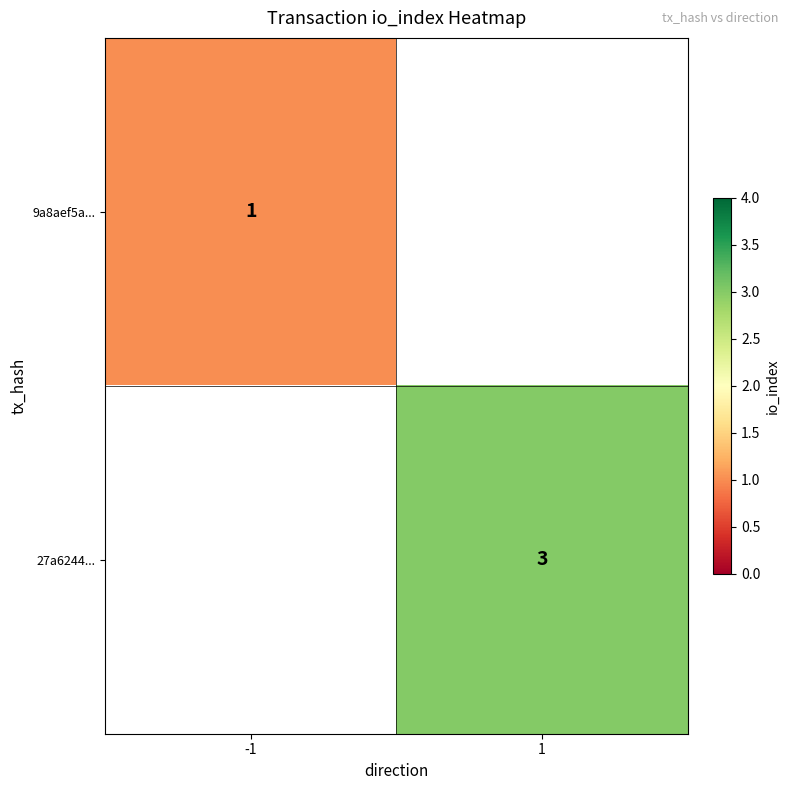

What is the greatest value displayed?

3.0